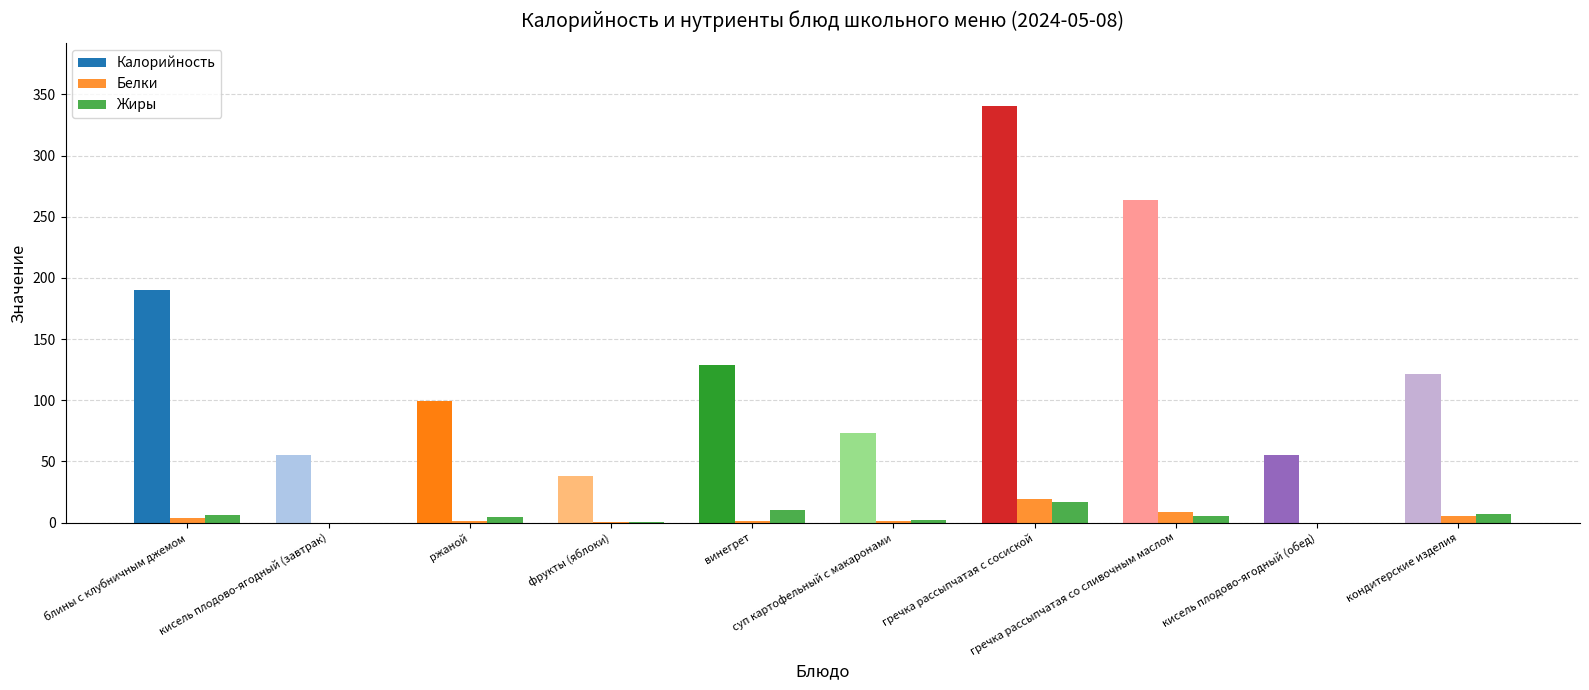

What is the value of the Белки bar at the 6th from the left?

1.7